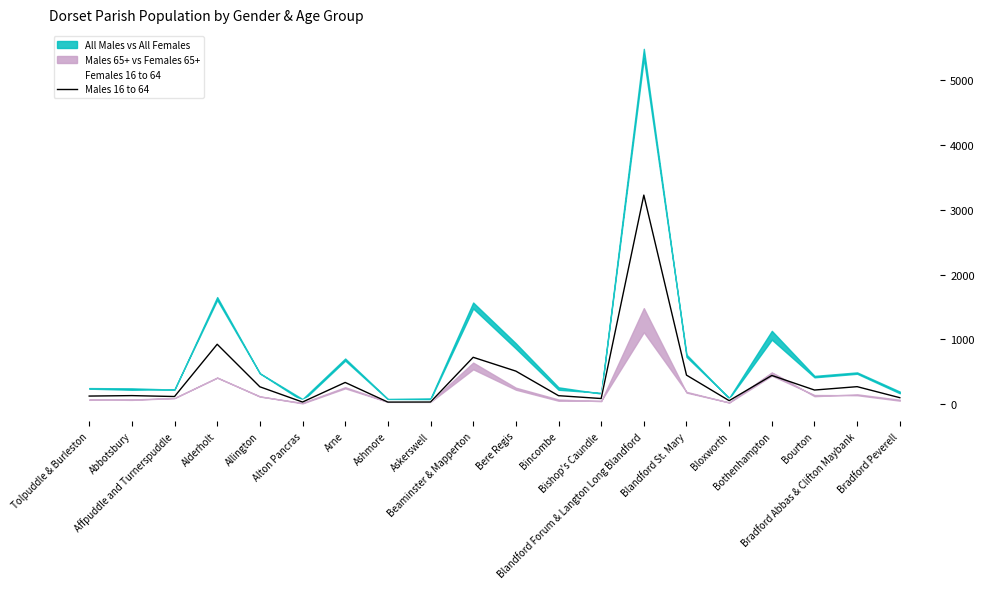

What is the sum of all Males 16 to 64 values?

8229